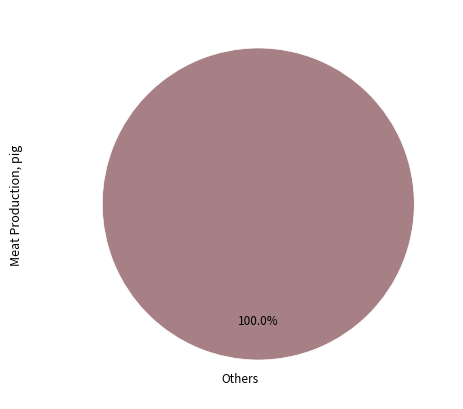

Rank the categories by value from lowest to highest.

Others